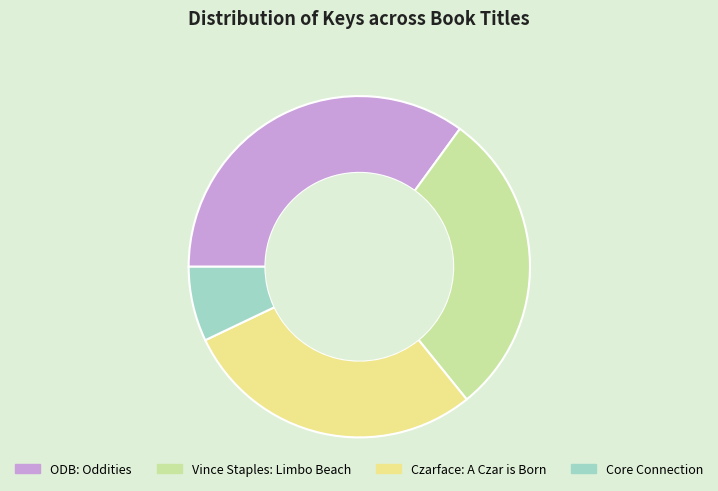

Between ODB: Oddities and Czarface: A Czar is Born, which is larger?

ODB: Oddities